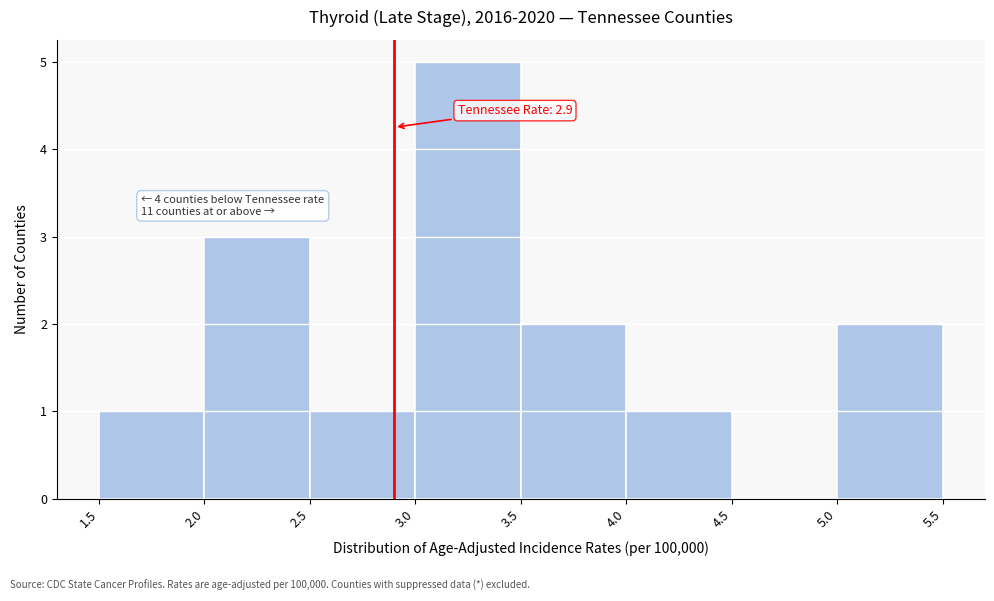

Which range on the x-axis has the tallest bar?

3.0 to 3.5